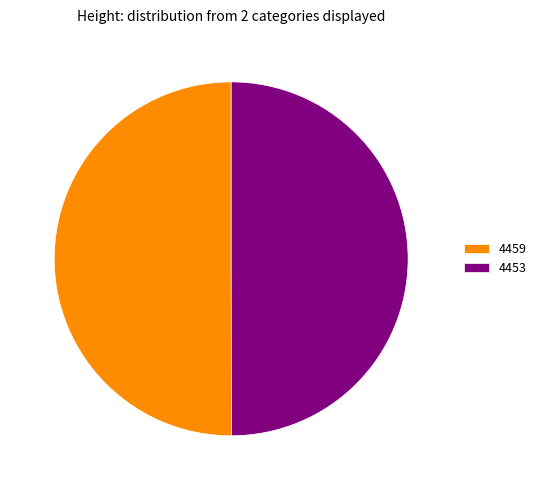

True or false: 4459 accounts for 64% of the total.

False